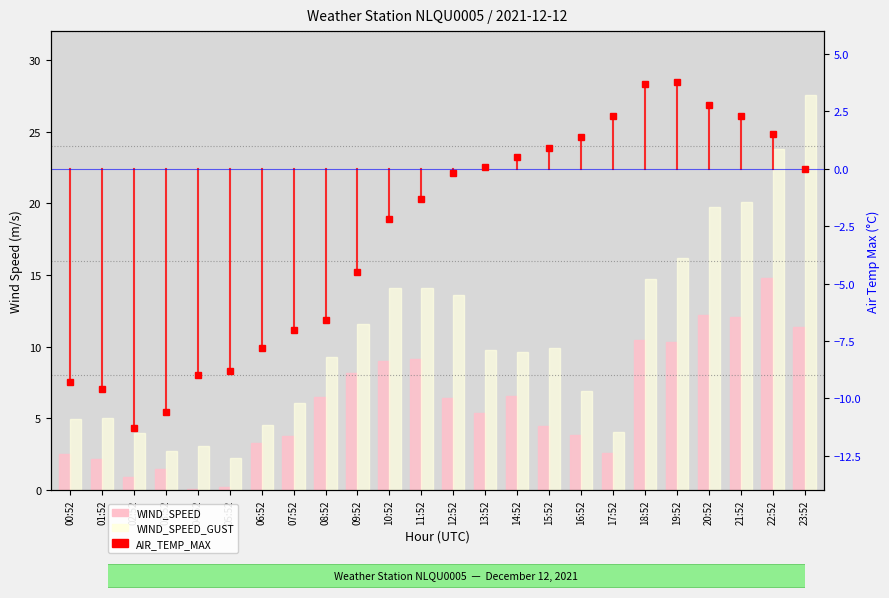

Is it true that WIND_SPEED equals 1.5 at 03:52?

True